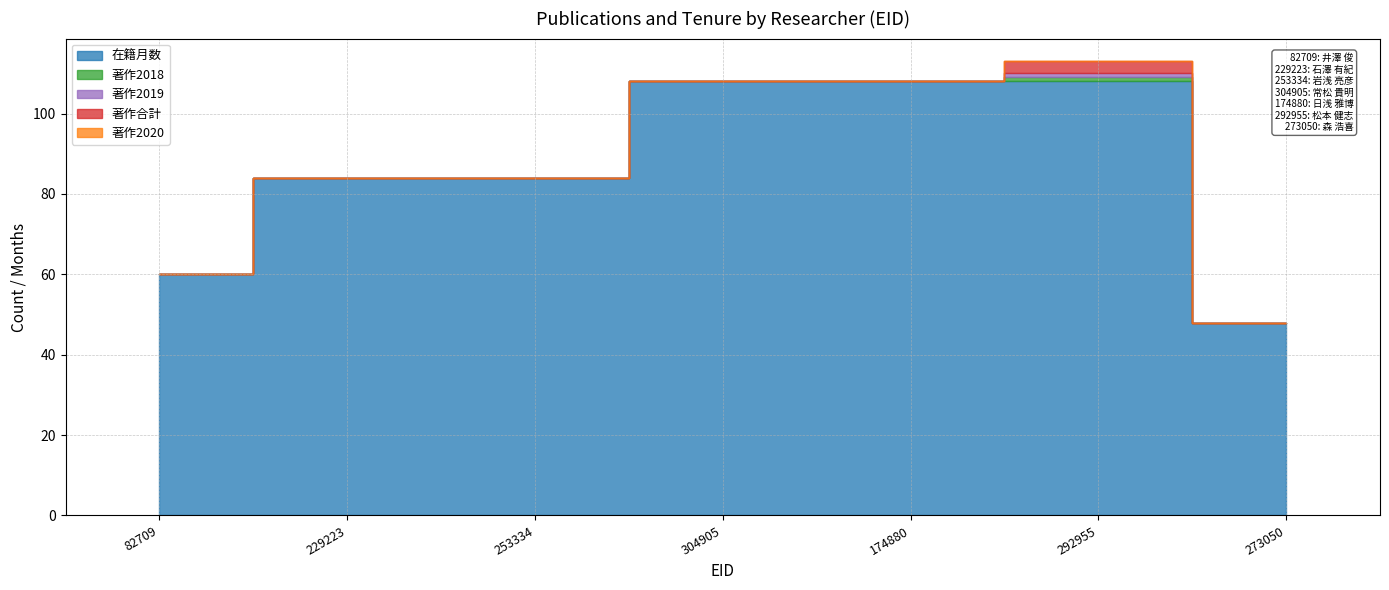

What is the label of the 3rd point from the right?

174880